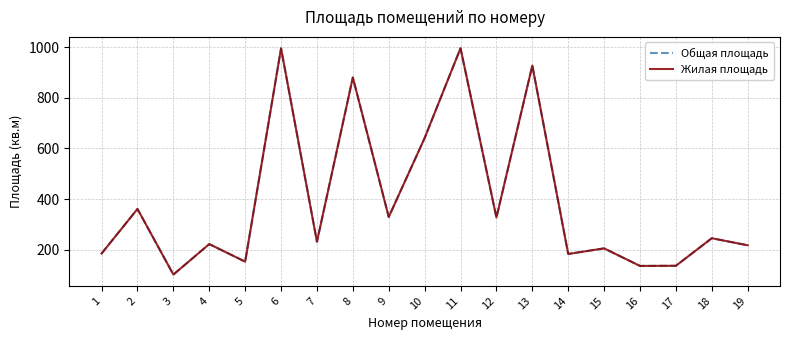

Is this an area chart (filled region under the line)?

No